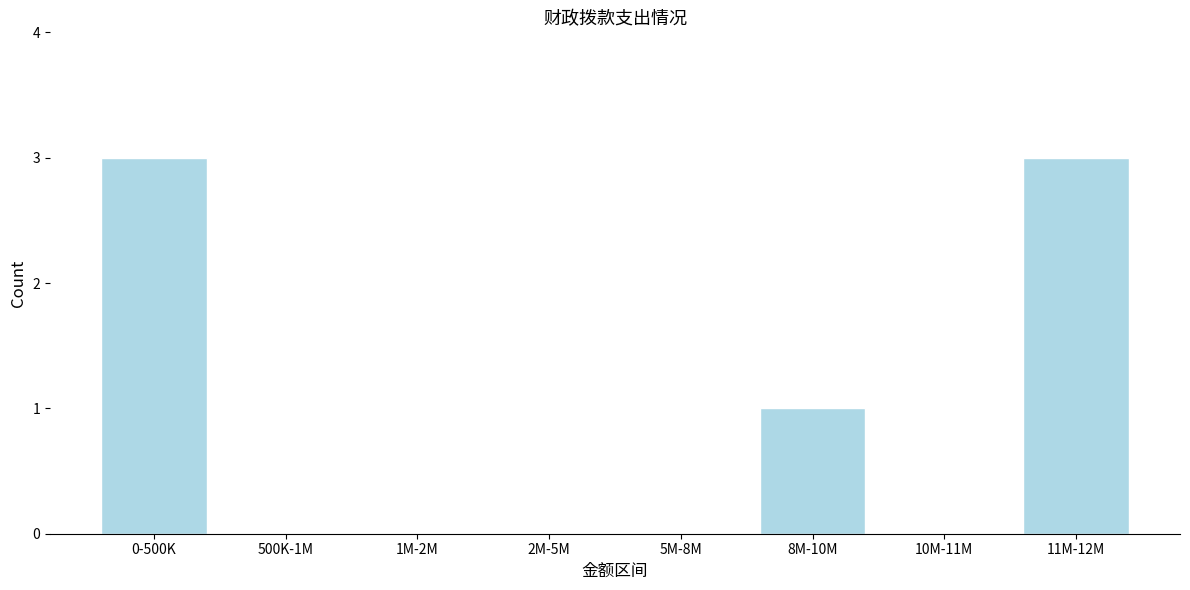

Reading left to right, what are all the values shown in this chart?

0-500K=3	500K-1M=0	1M-2M=0	2M-5M=0	5M-8M=0	8M-10M=1	10M-11M=0	11M-12M=3